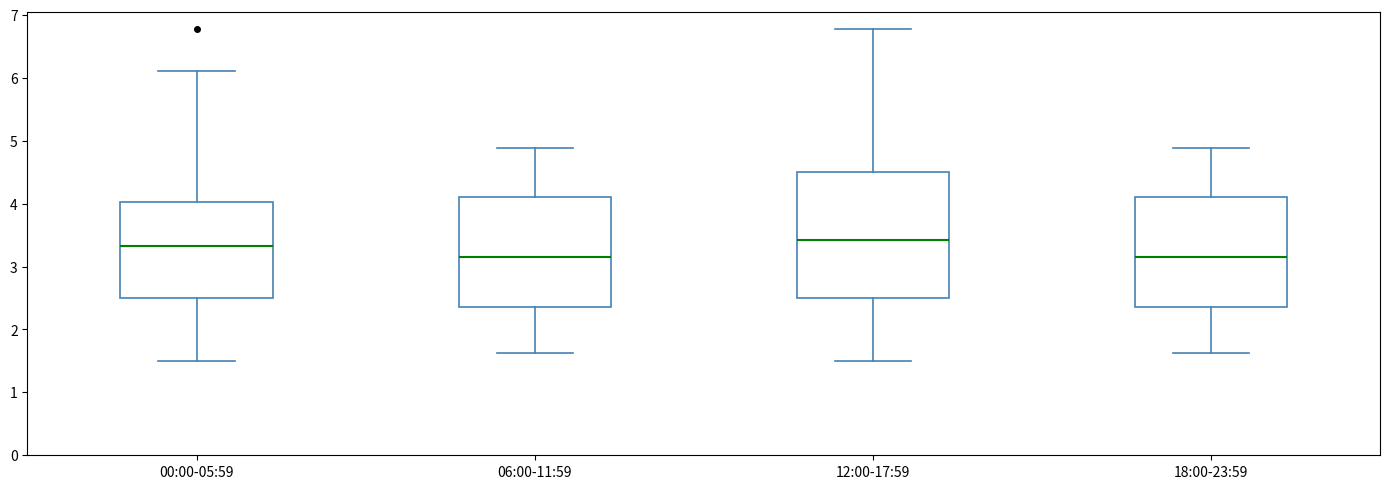

Which box is the tallest, from its lower edge to its upper edge?

12:00-17:59